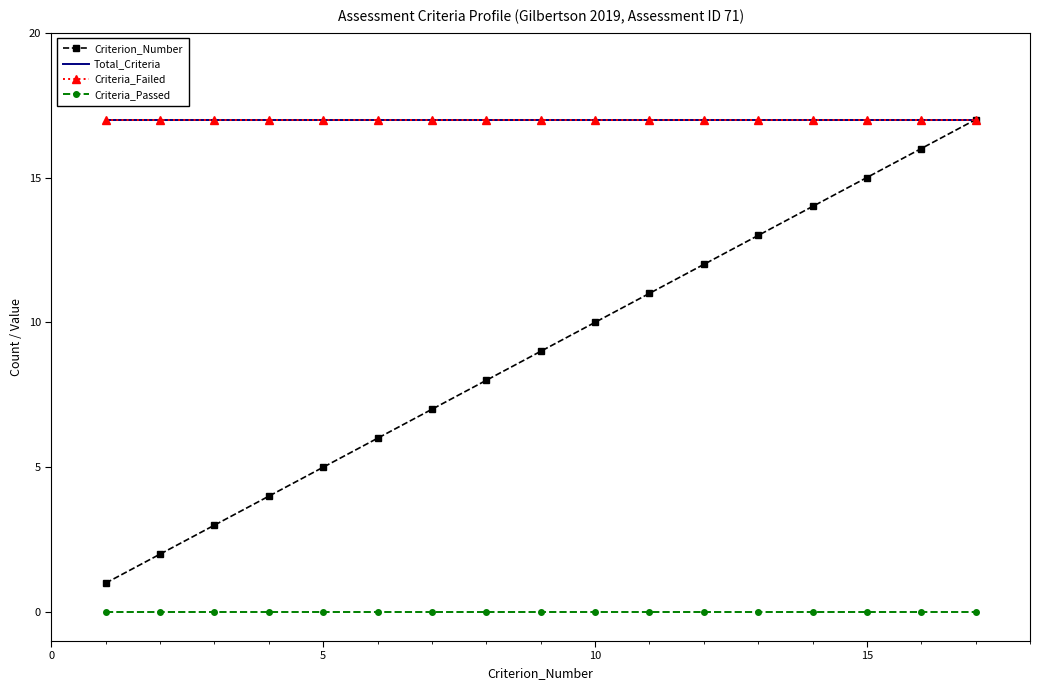

Reading right to left, extract all data points from this chart.

Criterion_Number: 17	16	15	14	13	12	11	10	9	8	7	6	5	4	3	2	1
Total_Criteria: 17	17	17	17	17	17	17	17	17	17	17	17	17	17	17	17	17
Criteria_Failed: 17	17	17	17	17	17	17	17	17	17	17	17	17	17	17	17	17
Criteria_Passed: 0	0	0	0	0	0	0	0	0	0	0	0	0	0	0	0	0